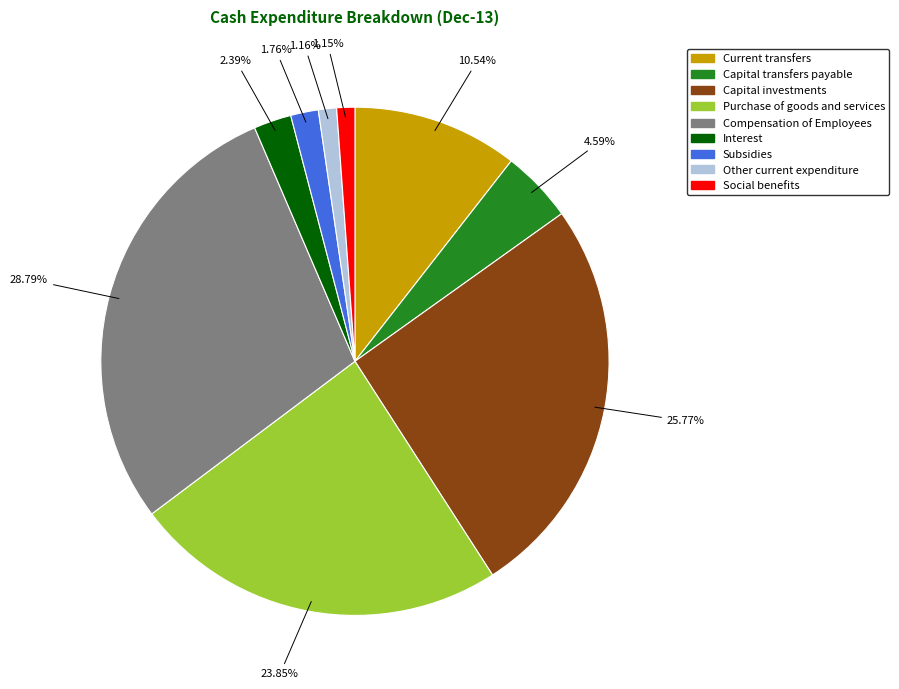

Which category has the biggest portion of the pie?

Compensation of Employees